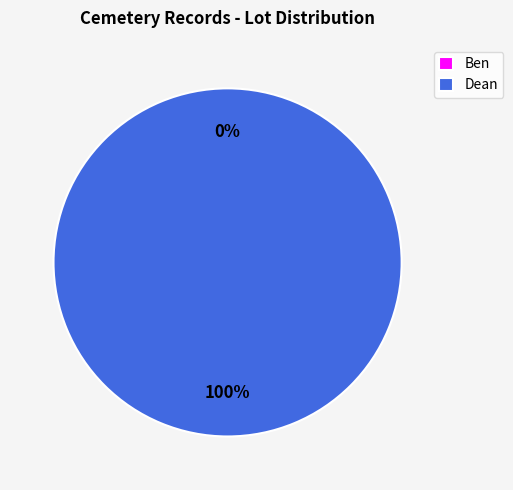

The Dean slice represents 100% of the pie. True or false?

True